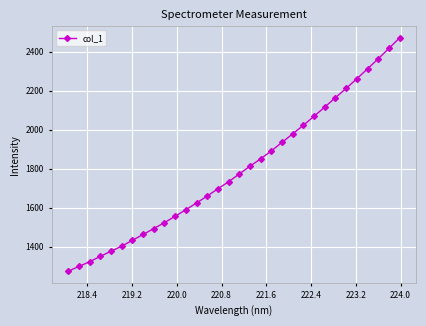

What is the smallest value displayed?

1274.3